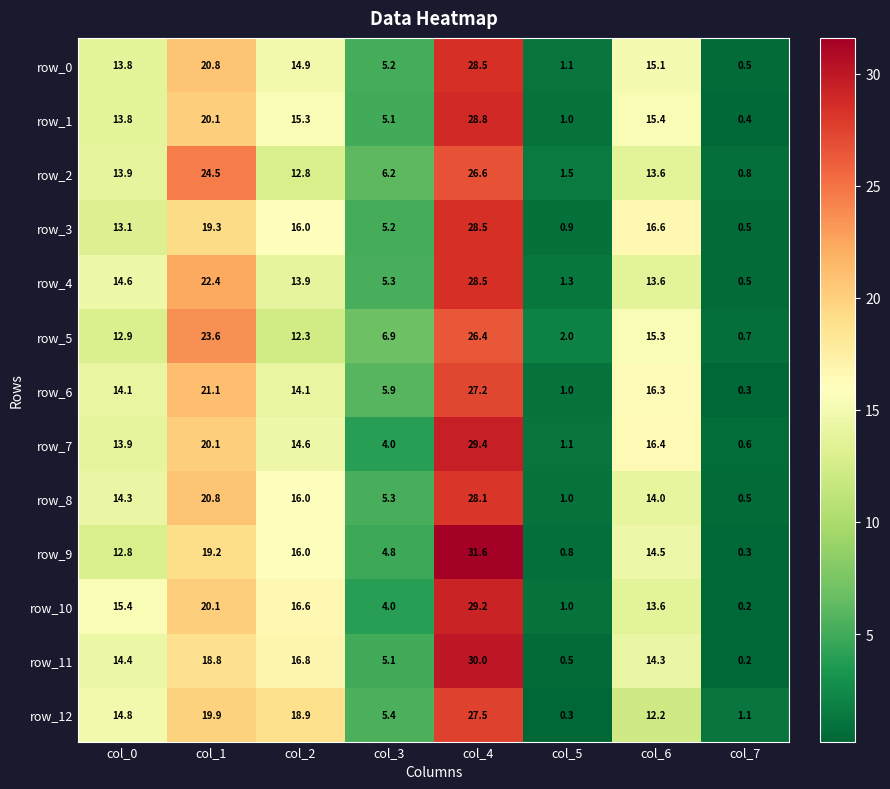

Rank the categories by row_1 value from highest to lowest.

col_4, col_1, col_6, col_2, col_0, col_3, col_5, col_7